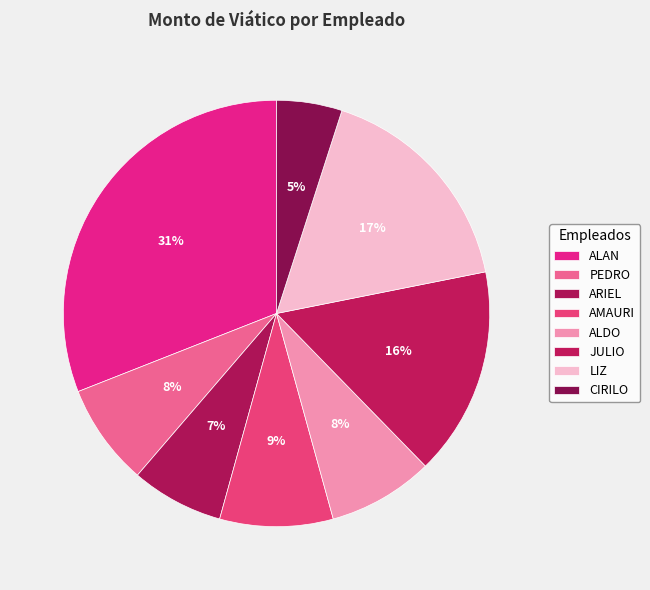

To the nearest percent, what percentage of the pie is AMAURI?

9%